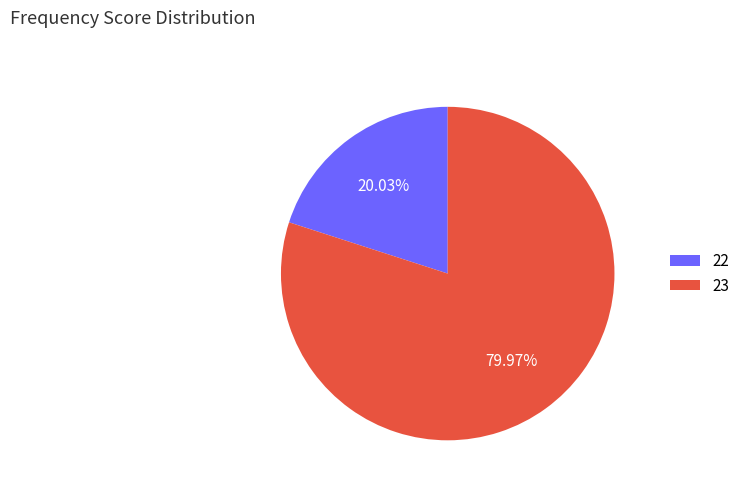

What percentage do 22 and 23 together represent?

100.0%